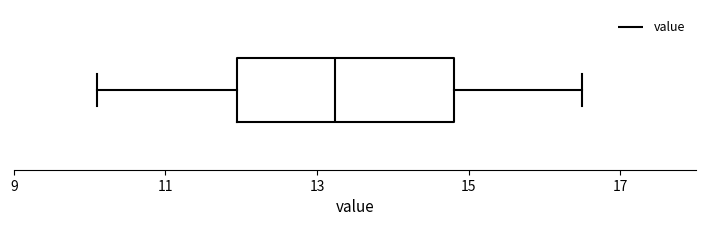

Read this box plot against the x-axis: the position of the median line, the range covered by the box, and the ends of both whiskers. The values are not printed on the chart, so give them approximately, as read against the axis.

median 13.2, box 12.0 to 14.8, whiskers 10.2 to 16.6